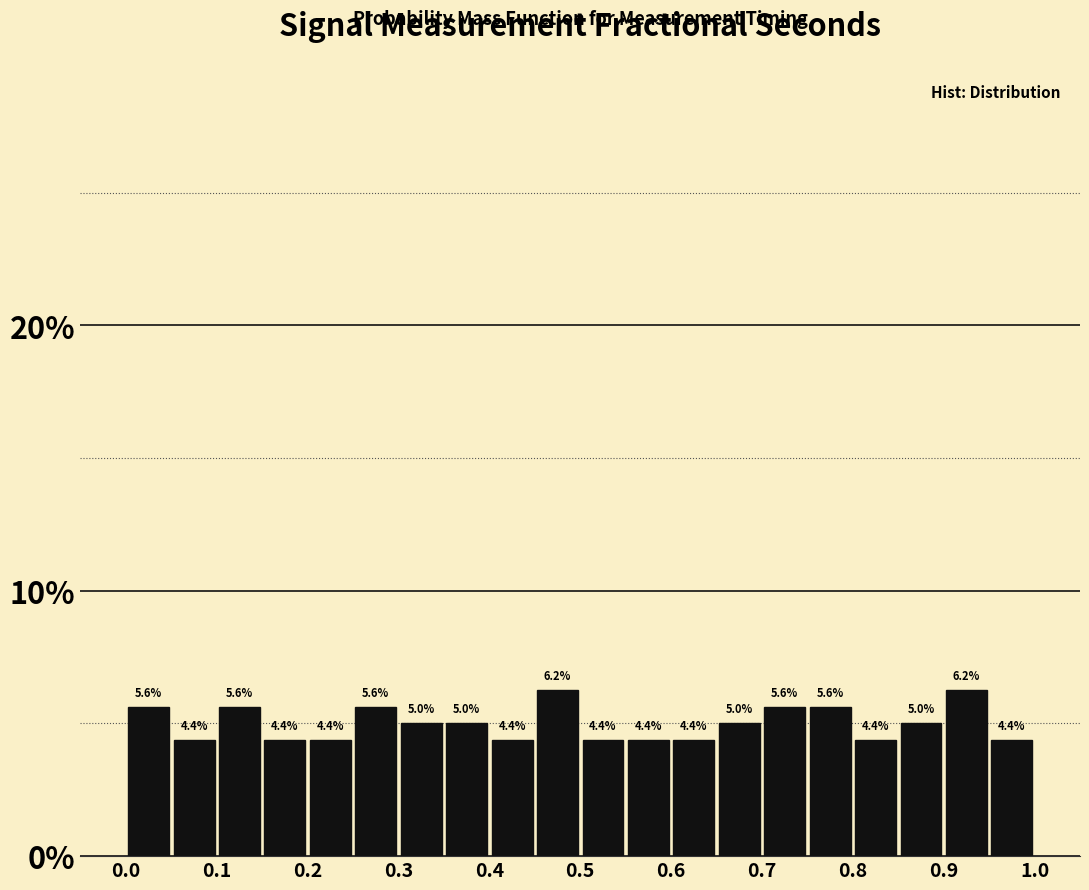

Reading left to right, transcribe this chart: for each bar, give the range it covers on the x-axis and its height.

0.00 to 0.05: 5.6
0.05 to 0.10: 4.4
0.10 to 0.15: 5.6
0.15 to 0.20: 4.4
0.20 to 0.25: 4.4
0.25 to 0.30: 5.6
0.30 to 0.35: 5.0
0.35 to 0.40: 5.0
0.40 to 0.45: 4.4
0.45 to 0.50: 6.2
0.50 to 0.55: 4.4
0.55 to 0.60: 4.4
0.60 to 0.65: 4.4
0.65 to 0.70: 5.0
0.70 to 0.75: 5.6
0.75 to 0.80: 5.6
0.80 to 0.85: 4.4
0.85 to 0.90: 5.0
0.90 to 0.95: 6.2
0.95 to 1.00: 4.4